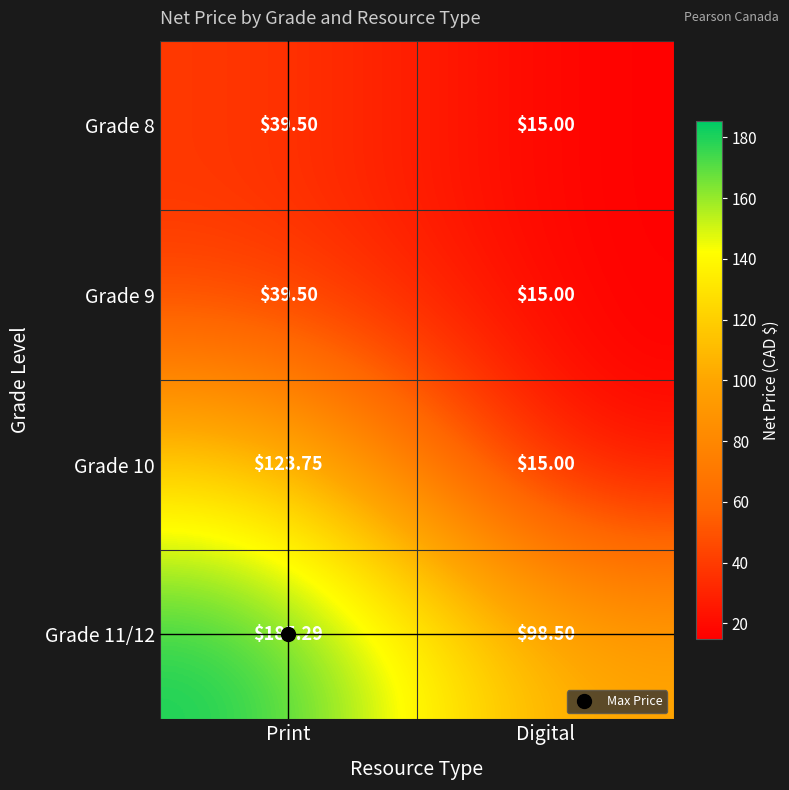

At which category does the chart reach its peak across all series?

Print